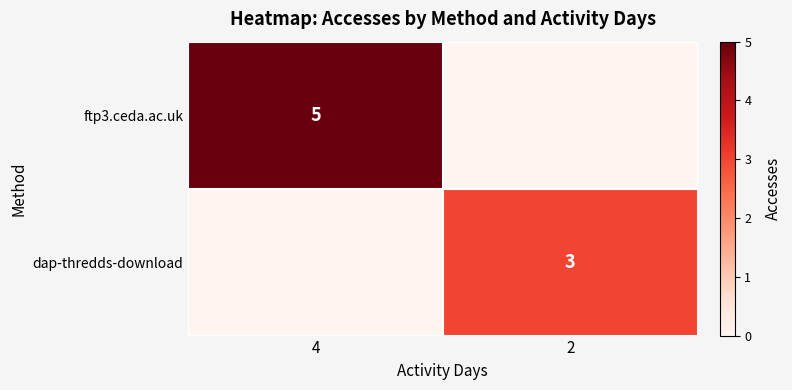

True or false: ftp3.ceda.ac.uk has a value of 5 at 4.

True